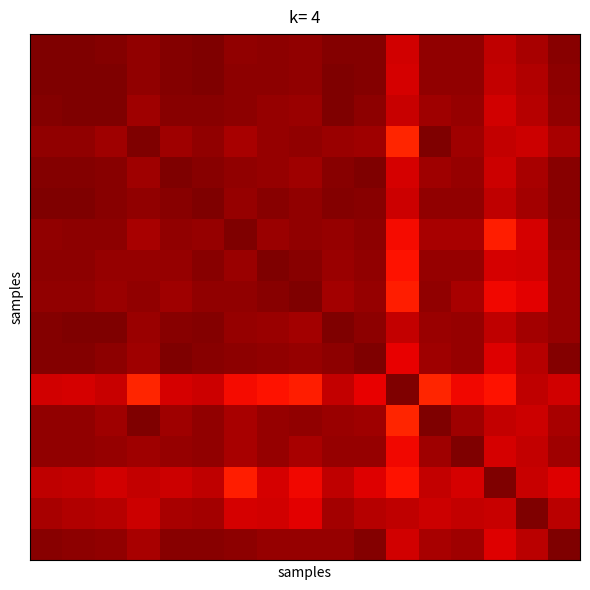

Count the number of data series in this chart.

17